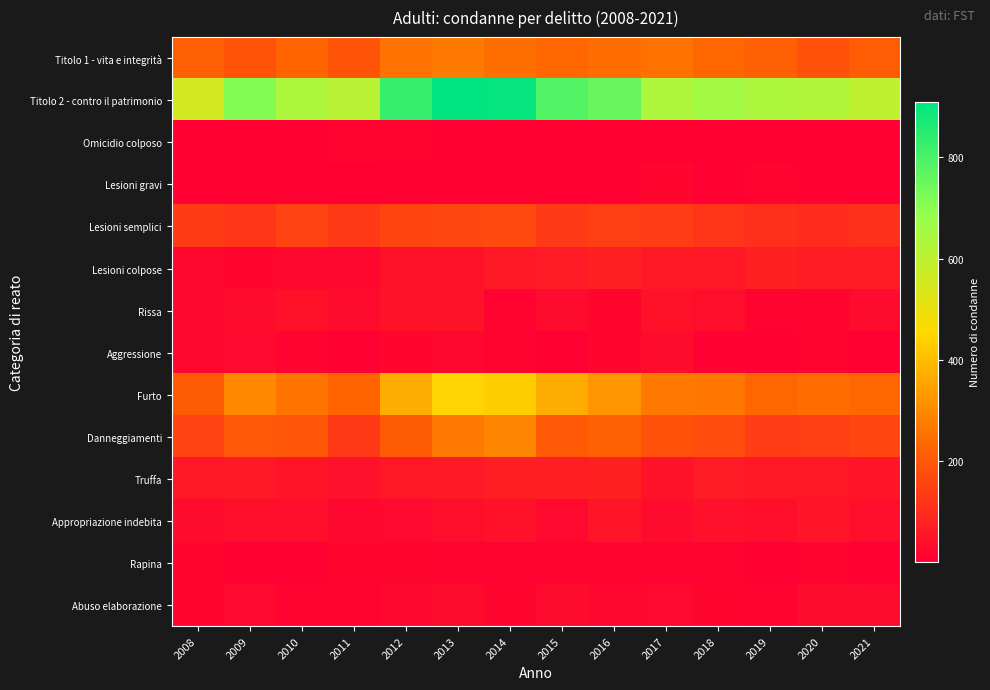

At how many categories does at least one series exceed 561?

13